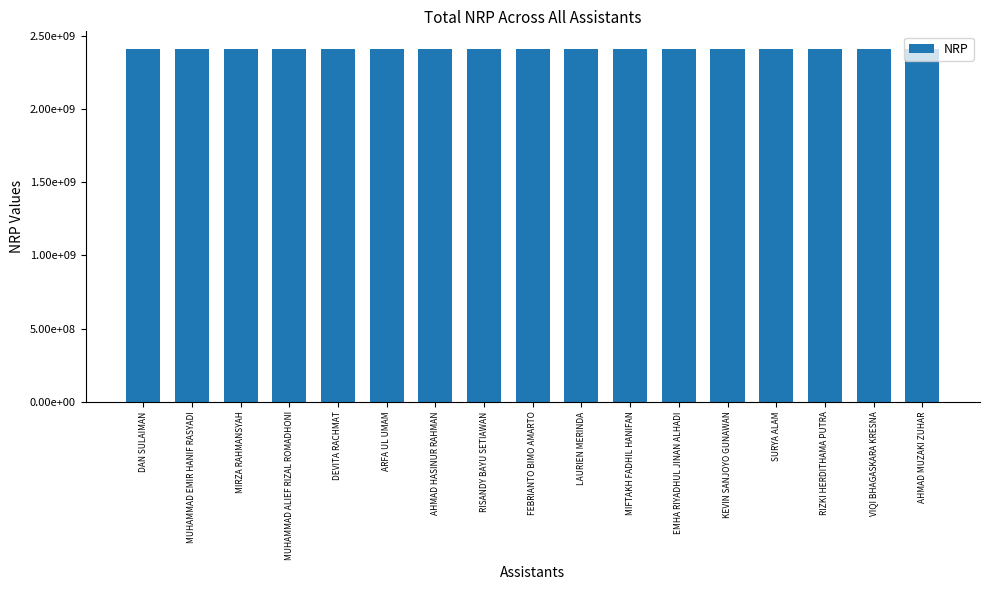

True or false: the data shows 719081177 at AHMAD HASINUR RAHMAN.

False